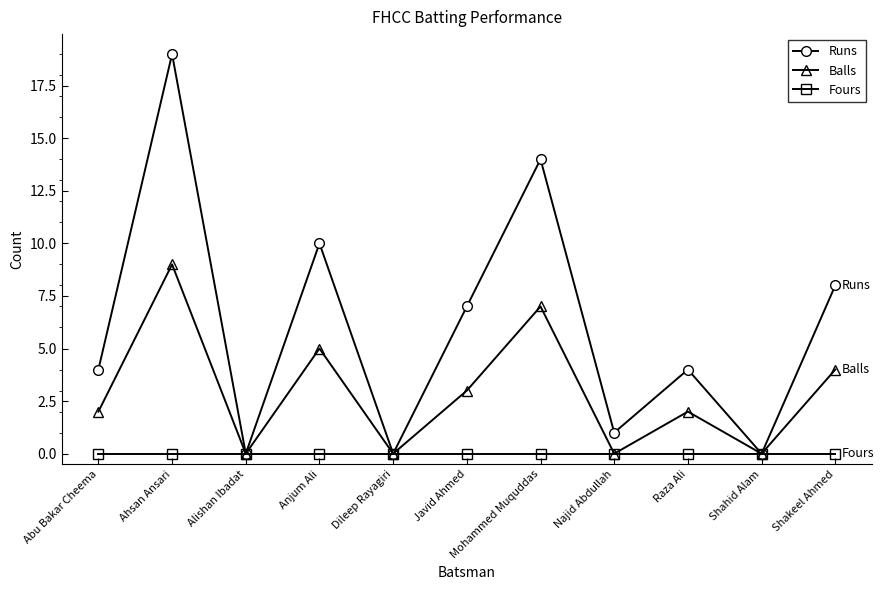

What is the approximate value of Balls at Shakeel Ahmed?

4